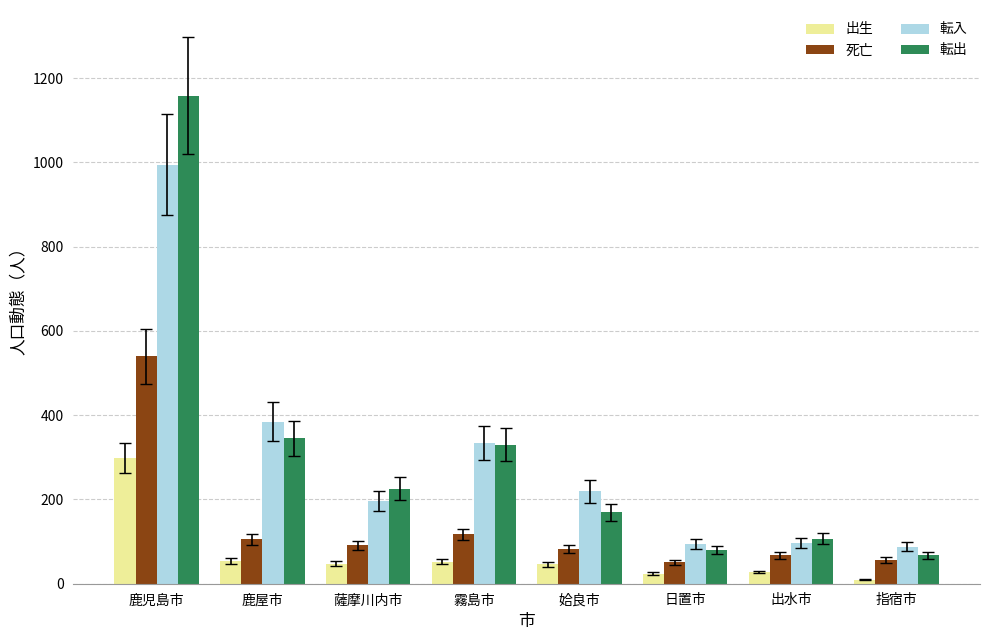

Where does the 死亡 series first go above 91?

鹿児島市